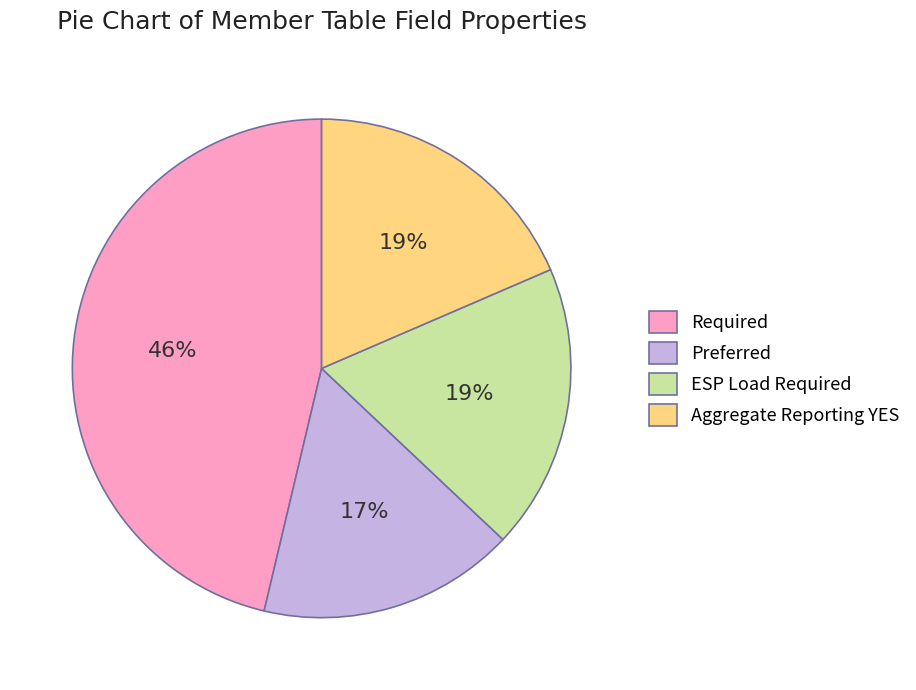

Is the sum of Required and ESP Load Required greater than half?

Yes